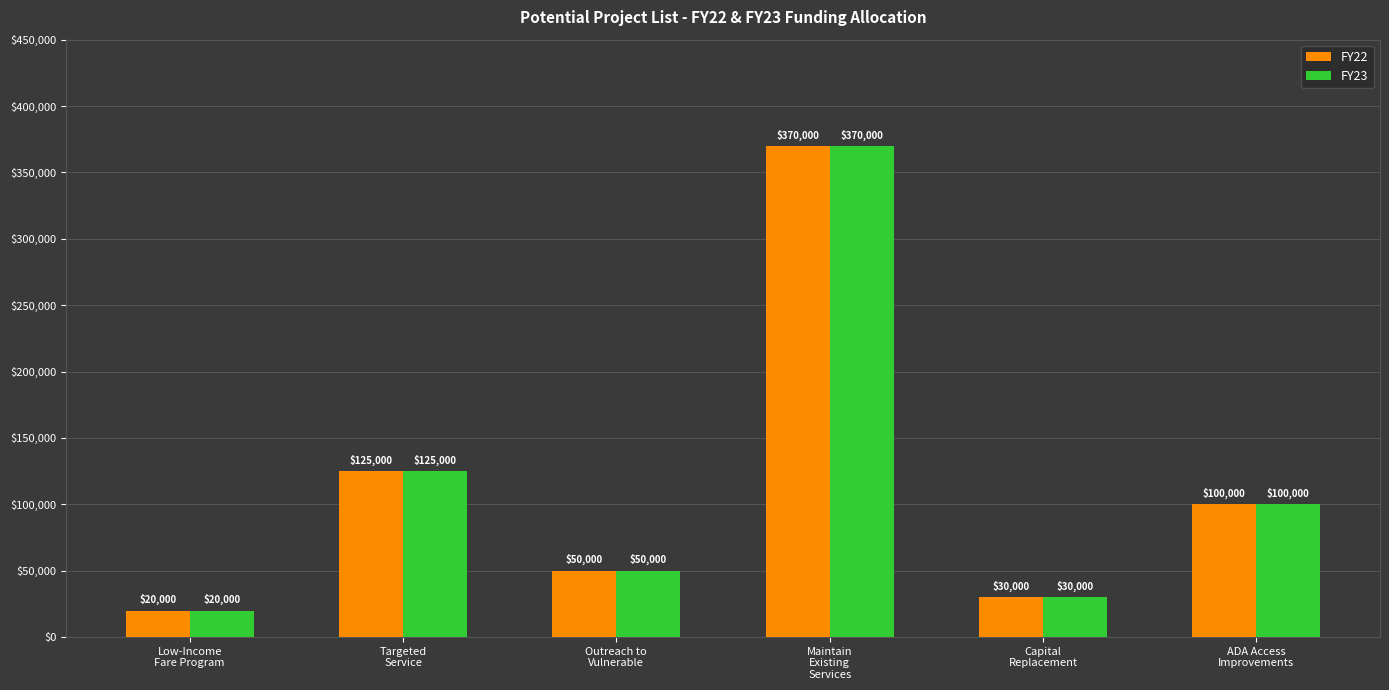

What are all the series names shown in the legend?

FY22, FY23